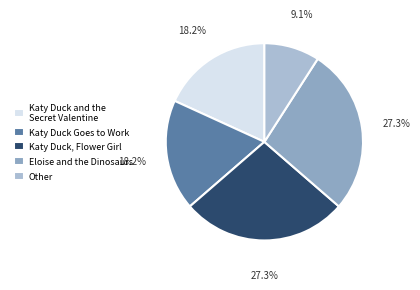

What percentage is the Eloise and the Dinosaurs slice, to the nearest percent?

27%